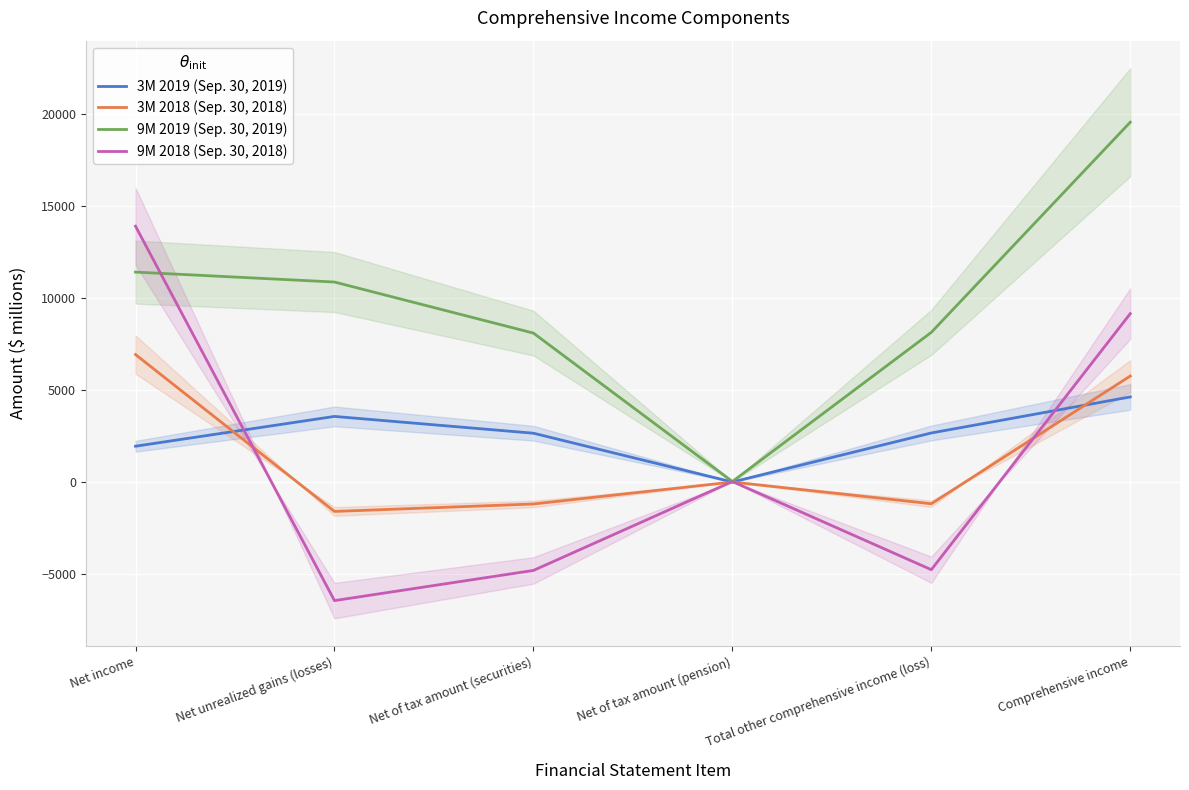

At which label does 3M 2019 (Sep. 30, 2019) first exceed 2675?

Net unrealized gains (losses)